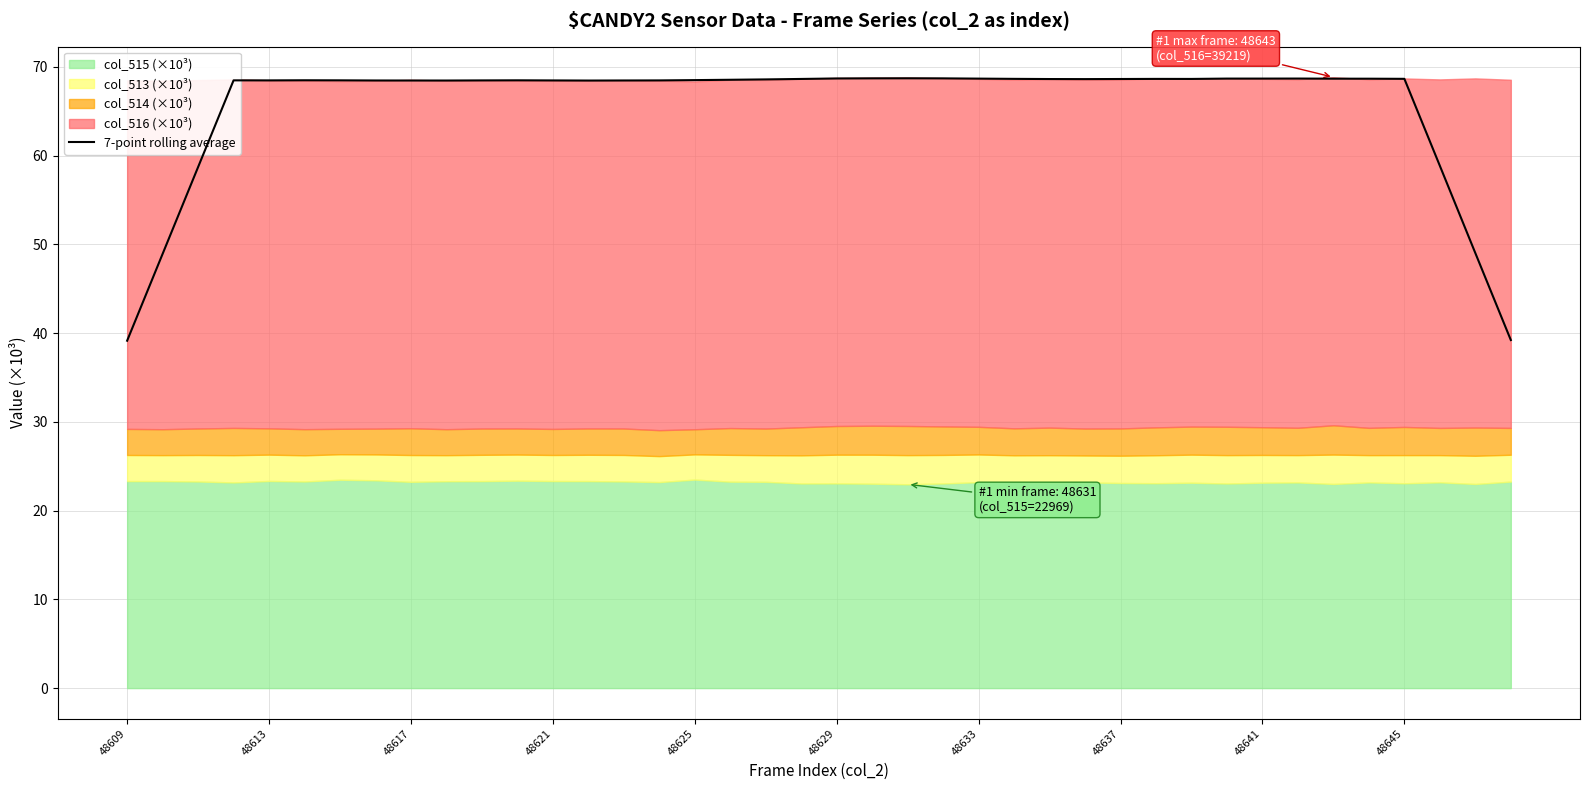

What is the maximum value for 7-point rolling average?

68.7